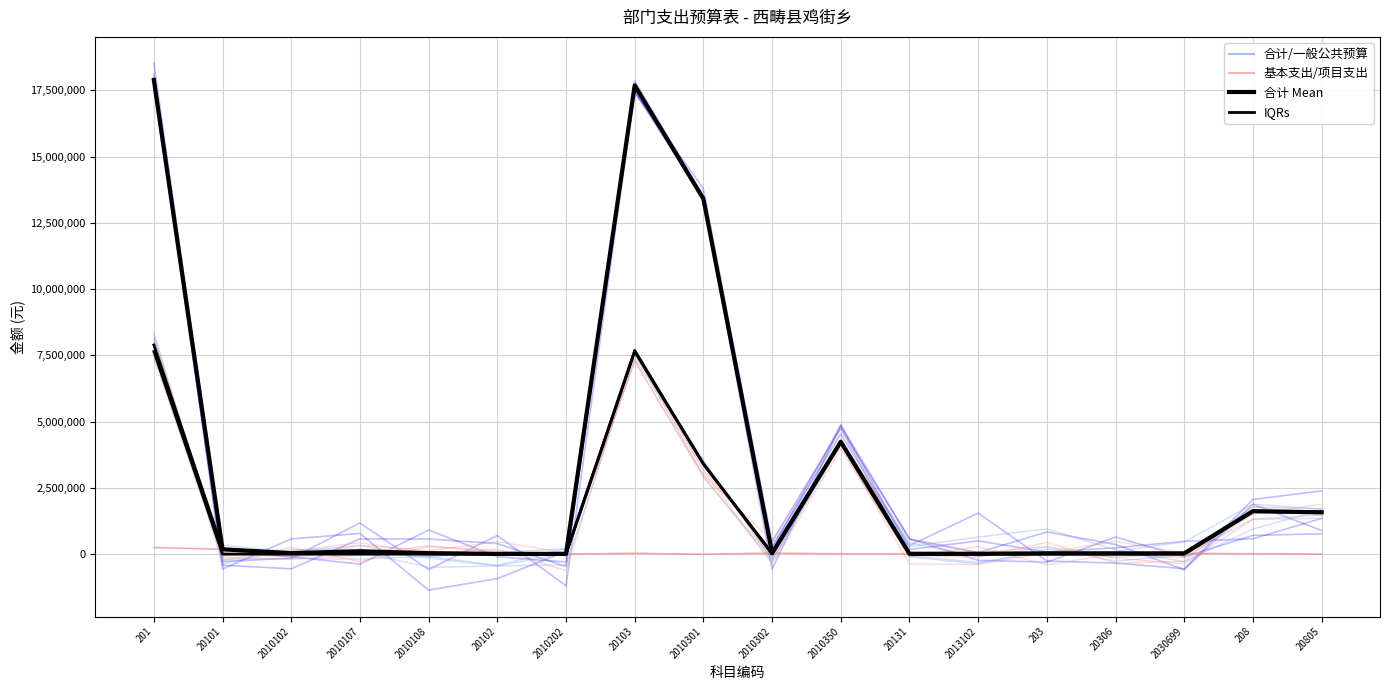

What is the label of the 11th point from the left?

2010350